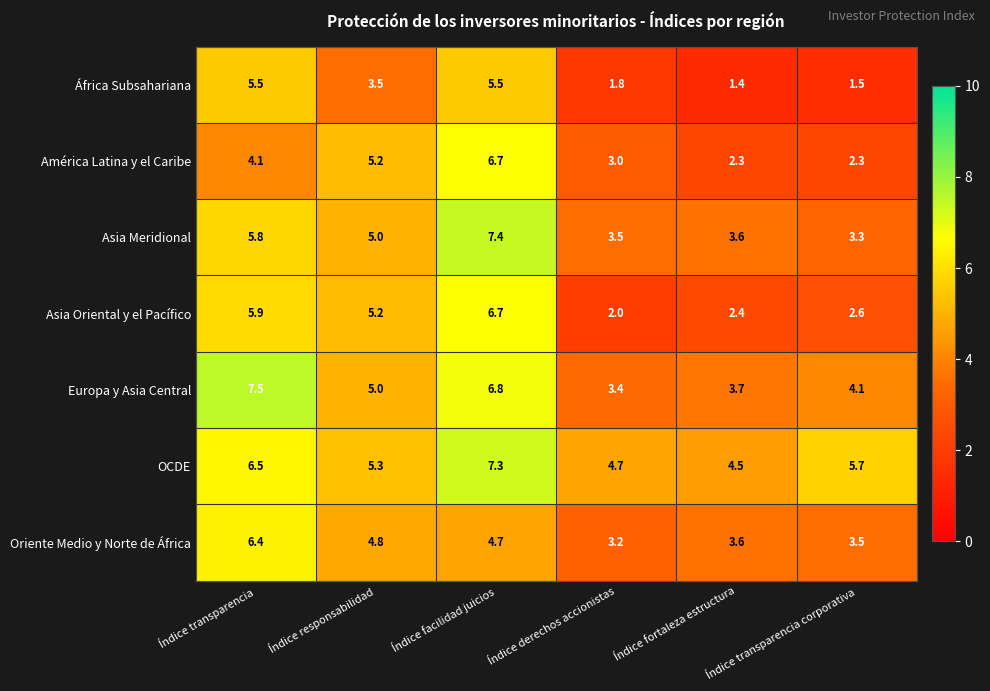

Which series has the widest spread of values?

Asia Oriental y el Pacífico